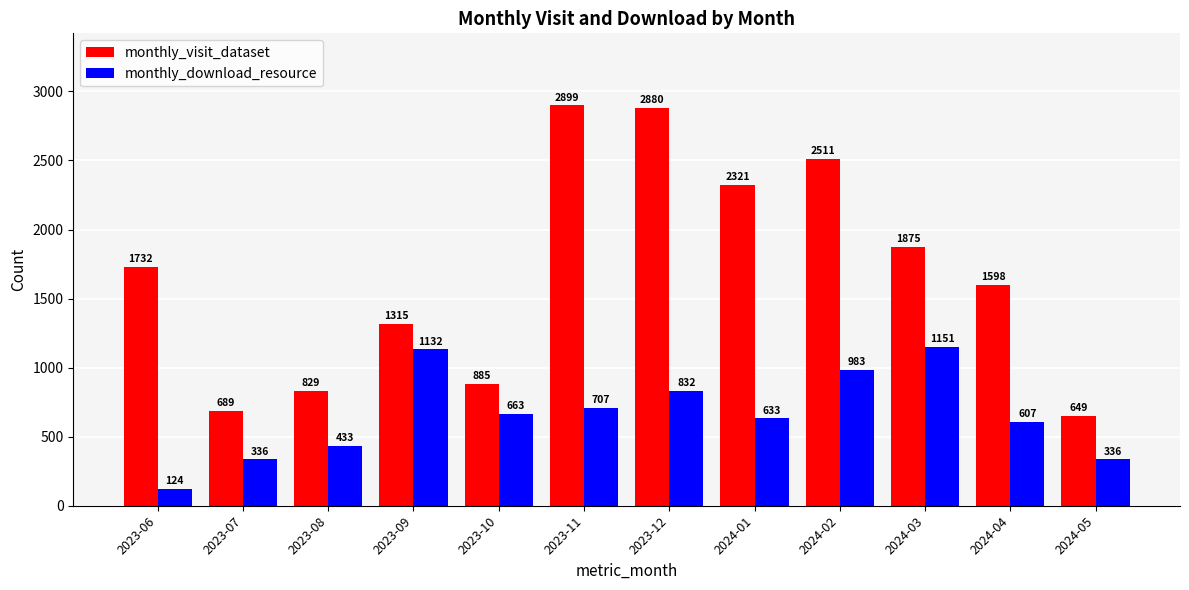

How many bars are there in total?

24